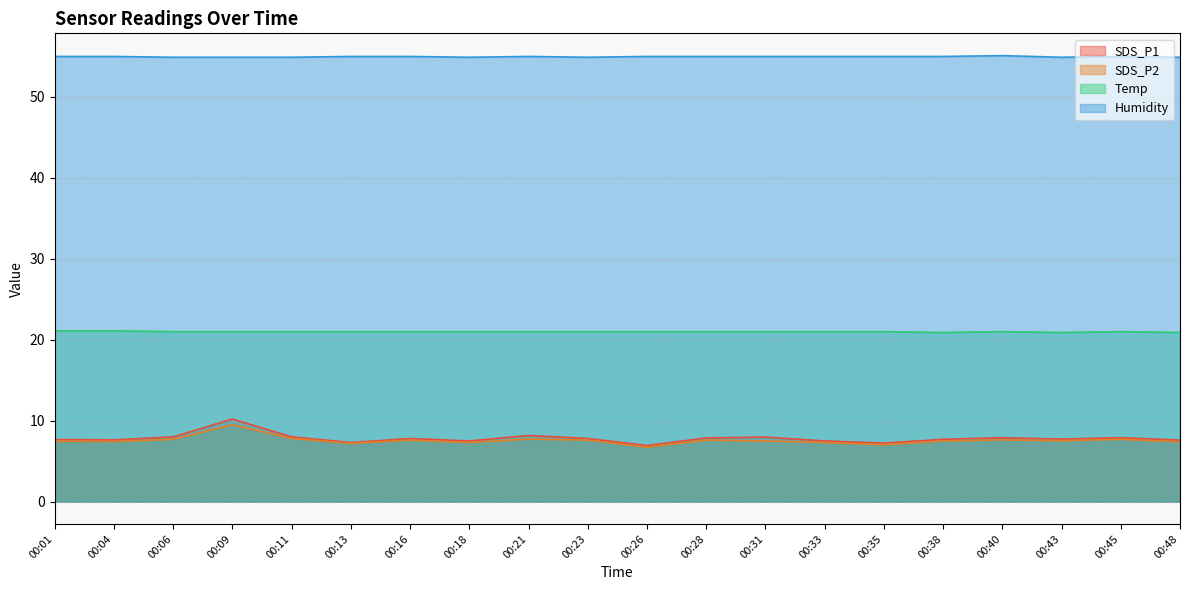

True or false: Humidity has more than 1 interior local peaks.

True